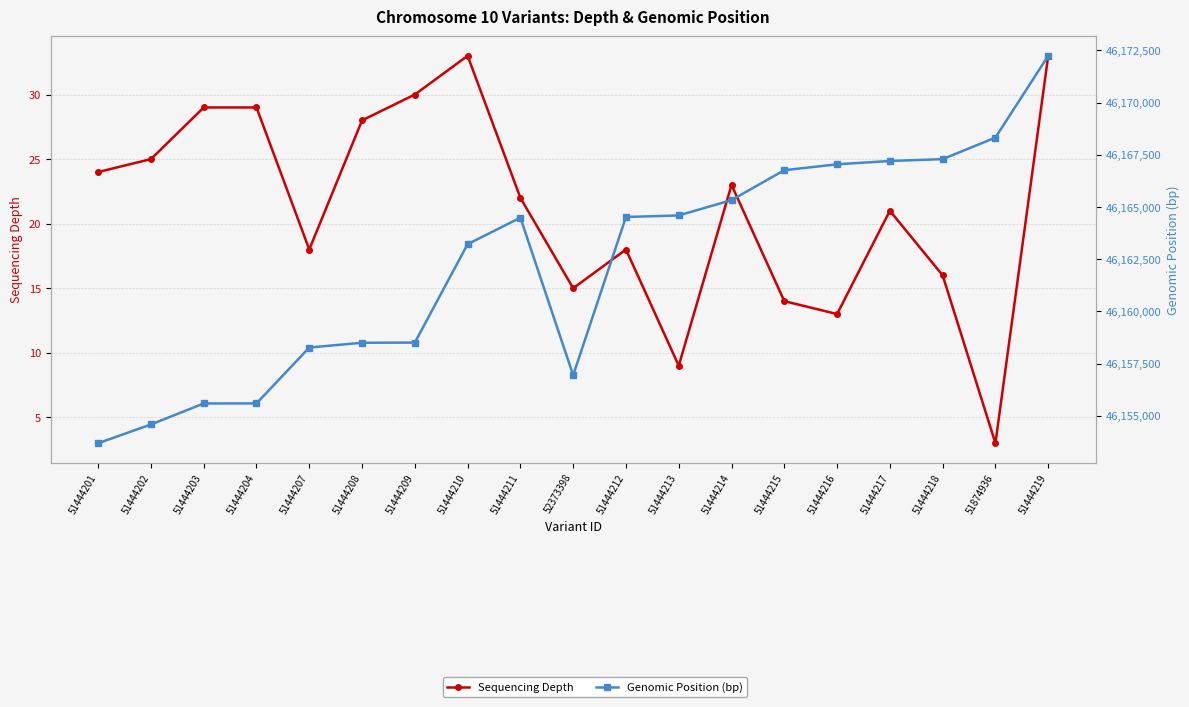

True or false: Genomic Position (bp) has a value of 46154590 at 51444202.

True